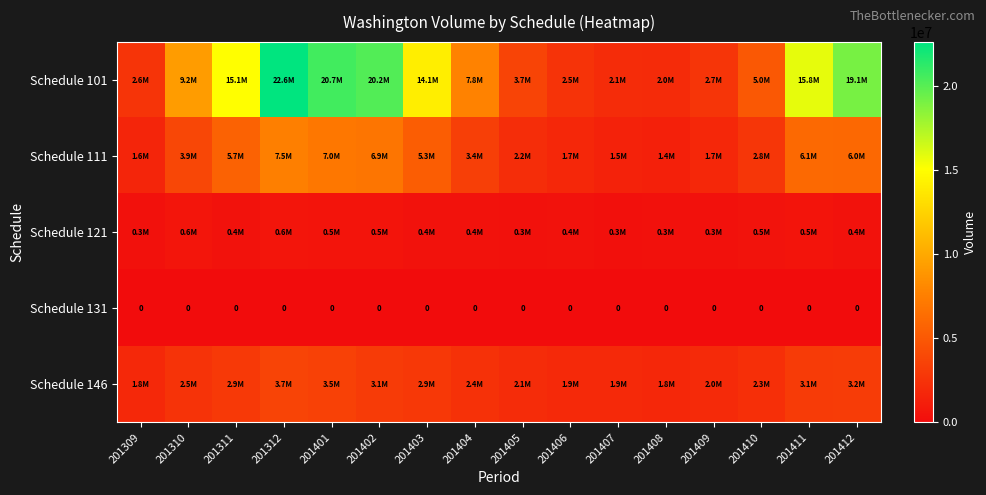

How many data points in Schedule 146 are above 2531895?

7